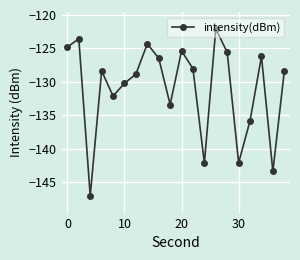

What is the minimum value shown in the chart?

-147.1